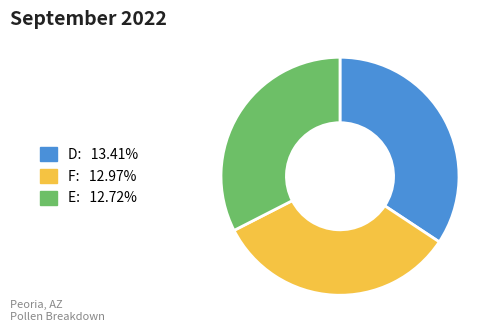

Does any single category account for the majority?

No